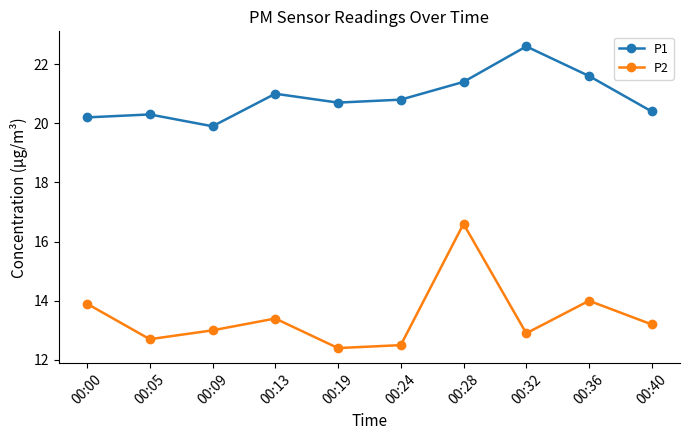

Which category has the lowest value in the P1 series?

00:09